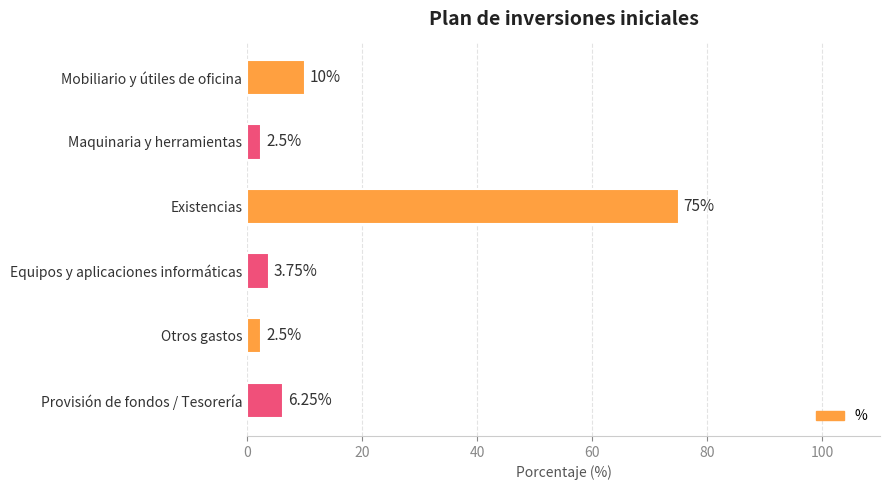

Which category has the highest value across all series?

Existencias